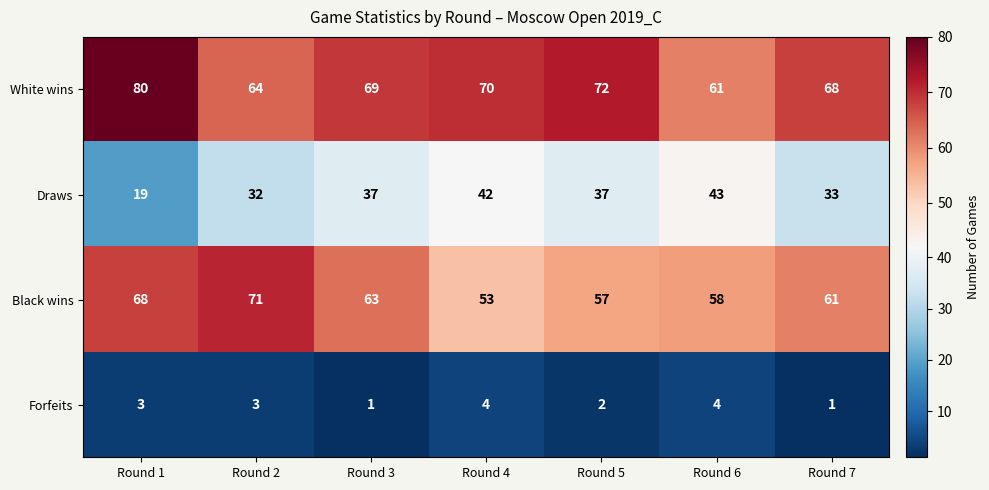

The Draws series shows 37 at Round 5. True or false?

True